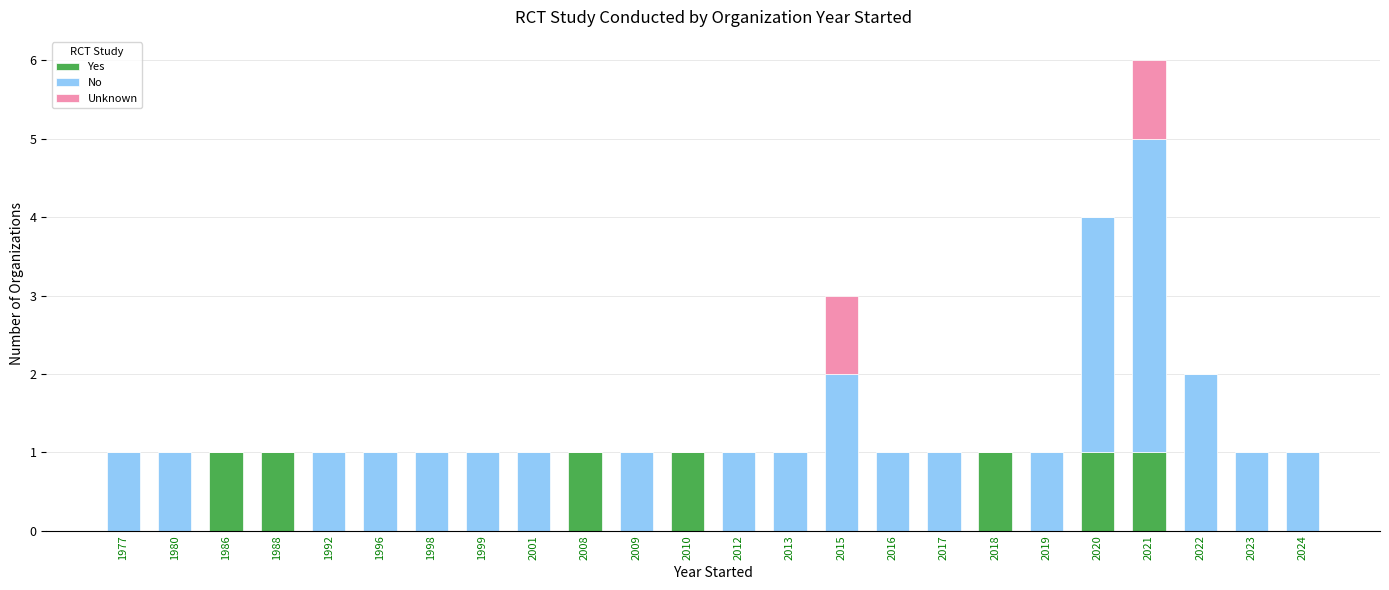

The value of Yes at 2001 is 0. True or false?

True